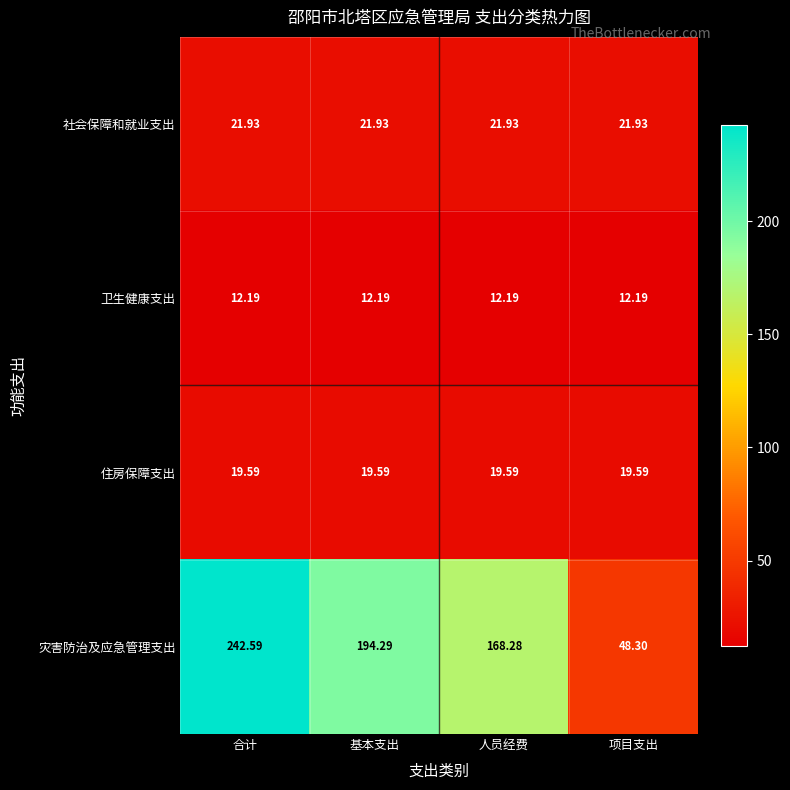

Which series has the largest range (max minus min)?

灾害防治及应急管理支出